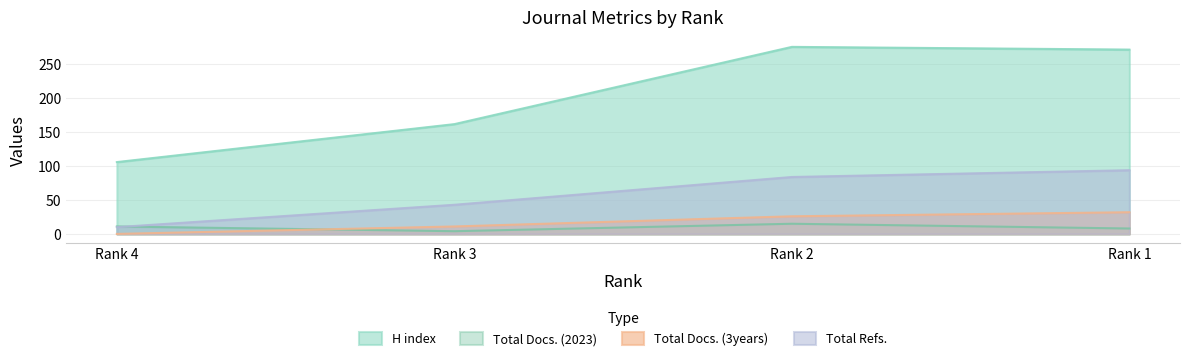

What is the sum of all H index values?

816